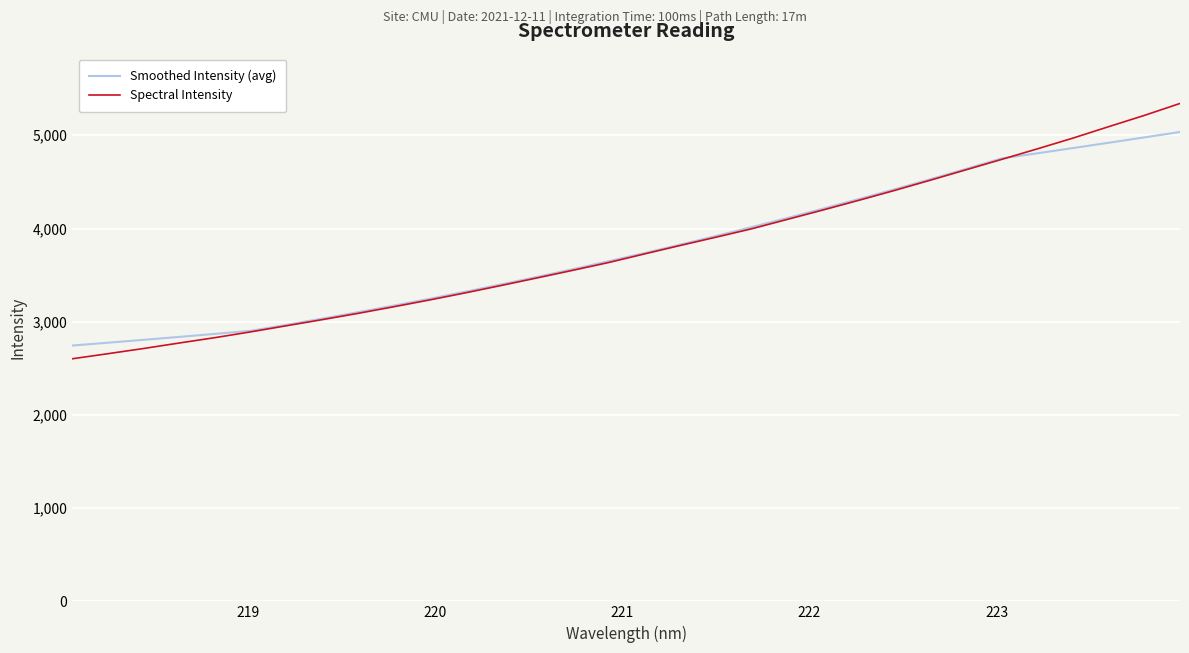

Which series has the largest range (max minus min)?

Spectral Intensity